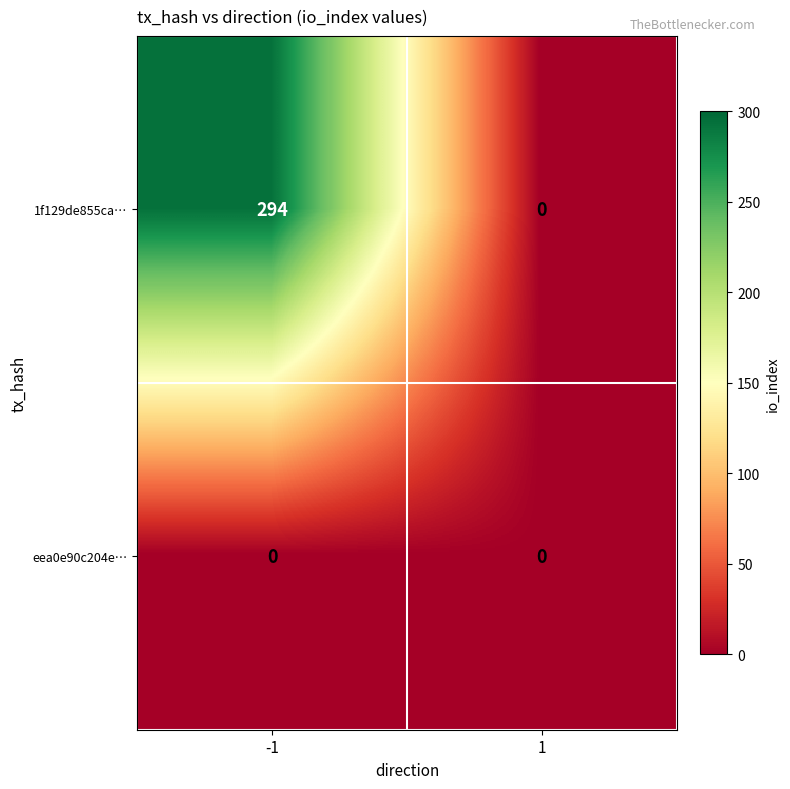

List the series in order of their overall mean, highest first.

1f129de855ca…, eea0e90c204e…